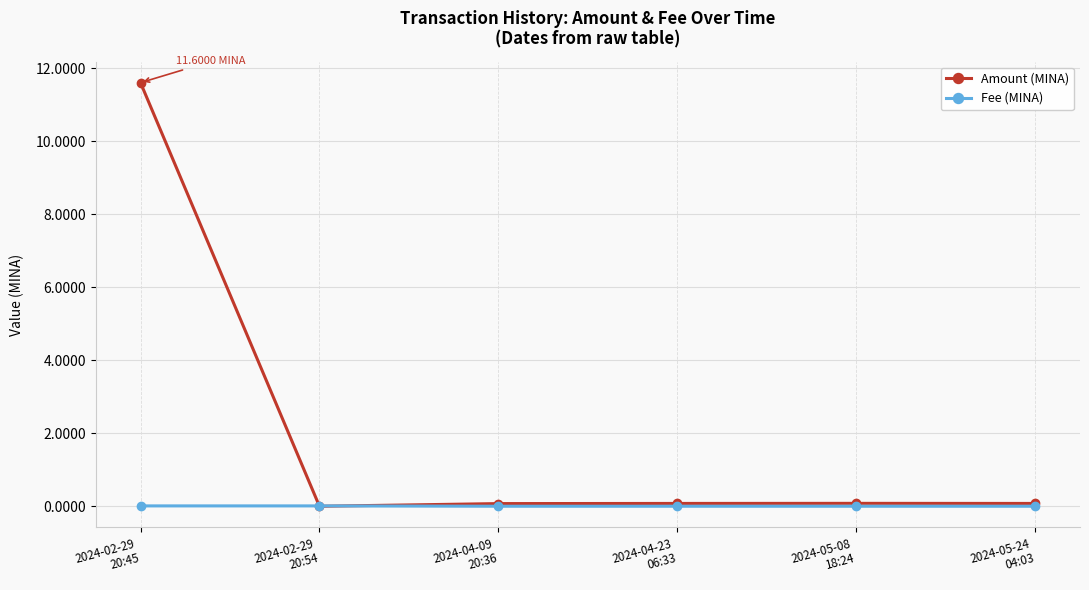

List the series in order of their peak value, lowest first.

Fee (MINA), Amount (MINA)